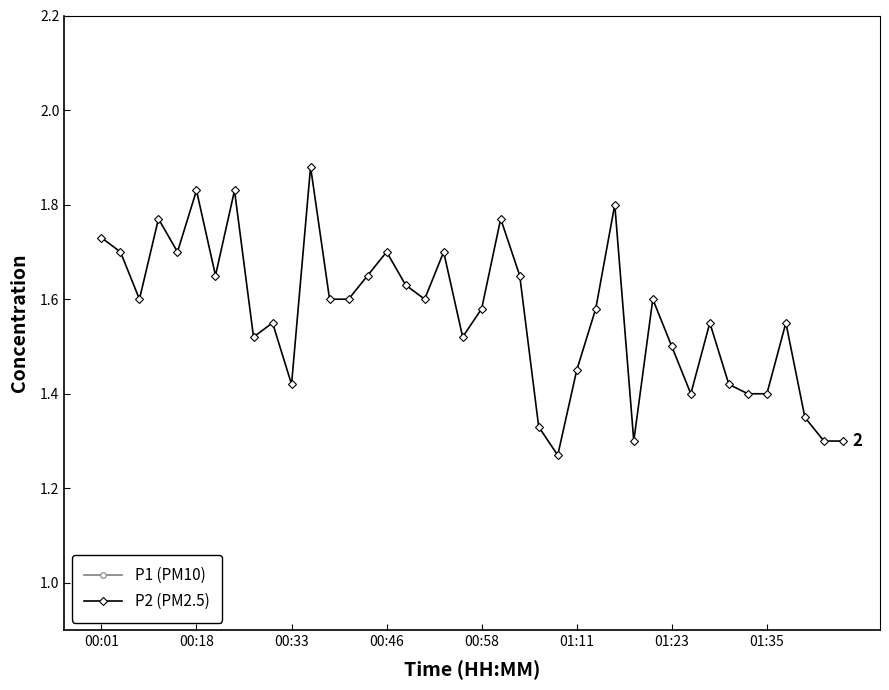

In P1 (PM10), how many points are lower than both neighbors (excluding endpoints)?

13